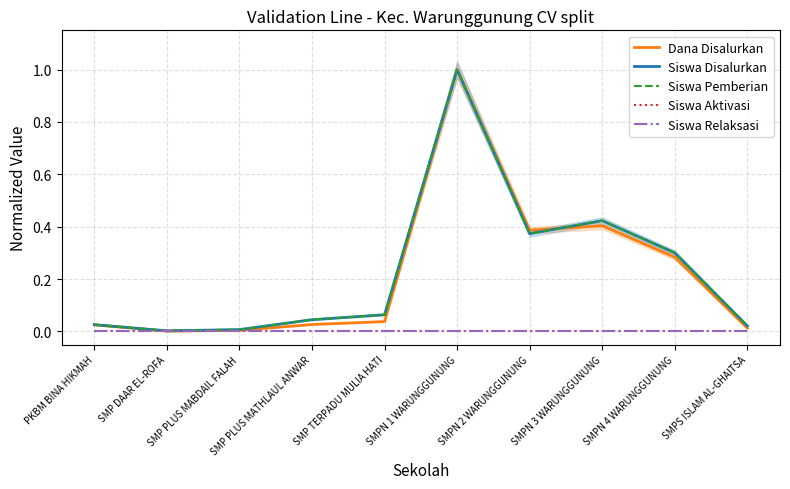

What is the greatest value displayed?

1.0